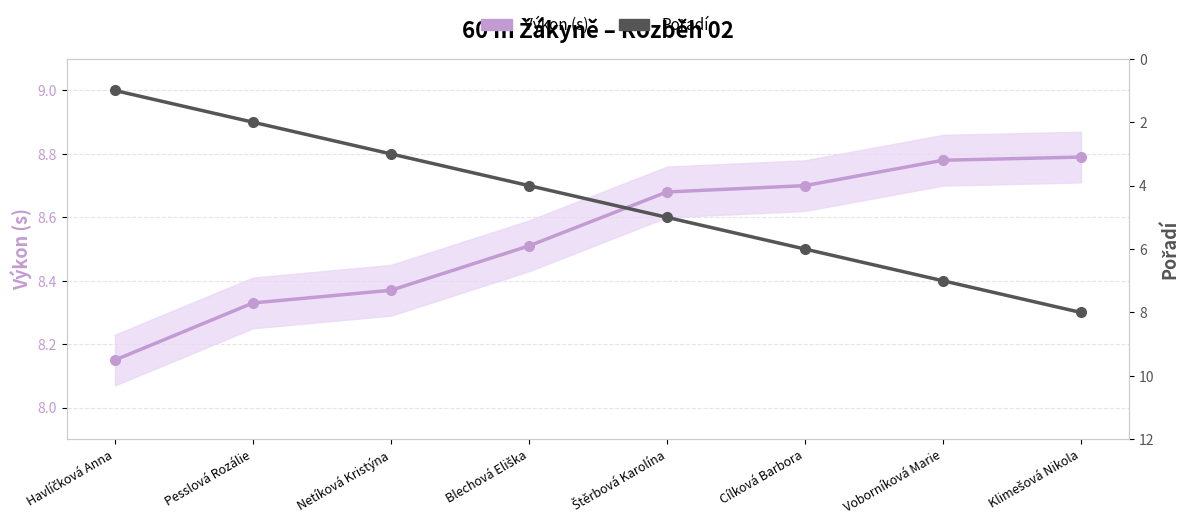

What position from the left is Cílková Barbora?

6